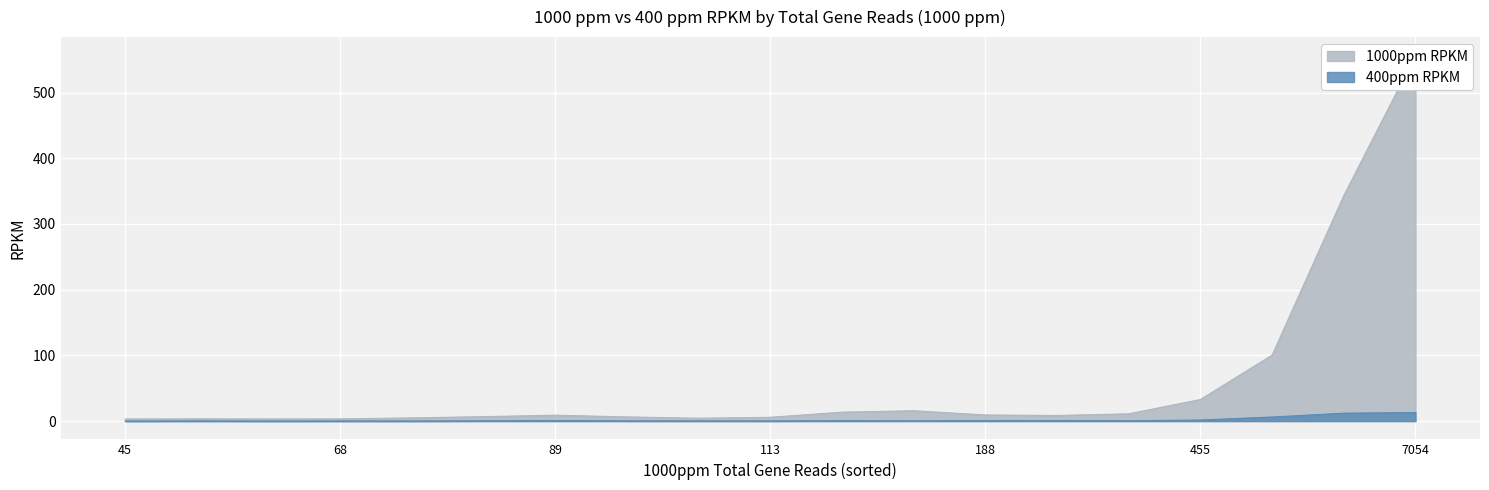

Which category has the lowest value across all series?

45